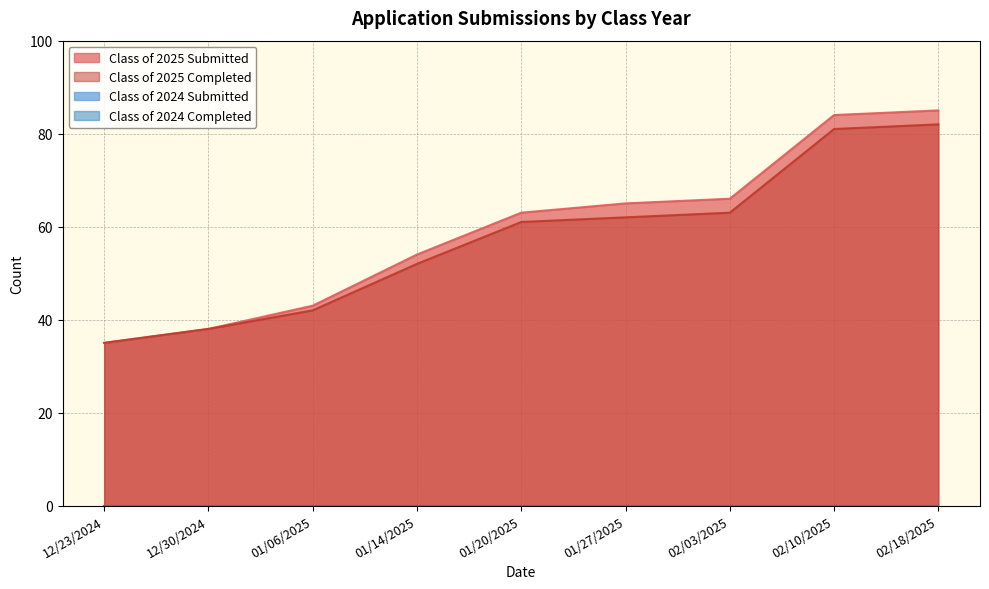

Is the value of Class of 2025 Submitted at 01/20/2025 greater than the value of Class of 2025 Completed at 02/10/2025?

No